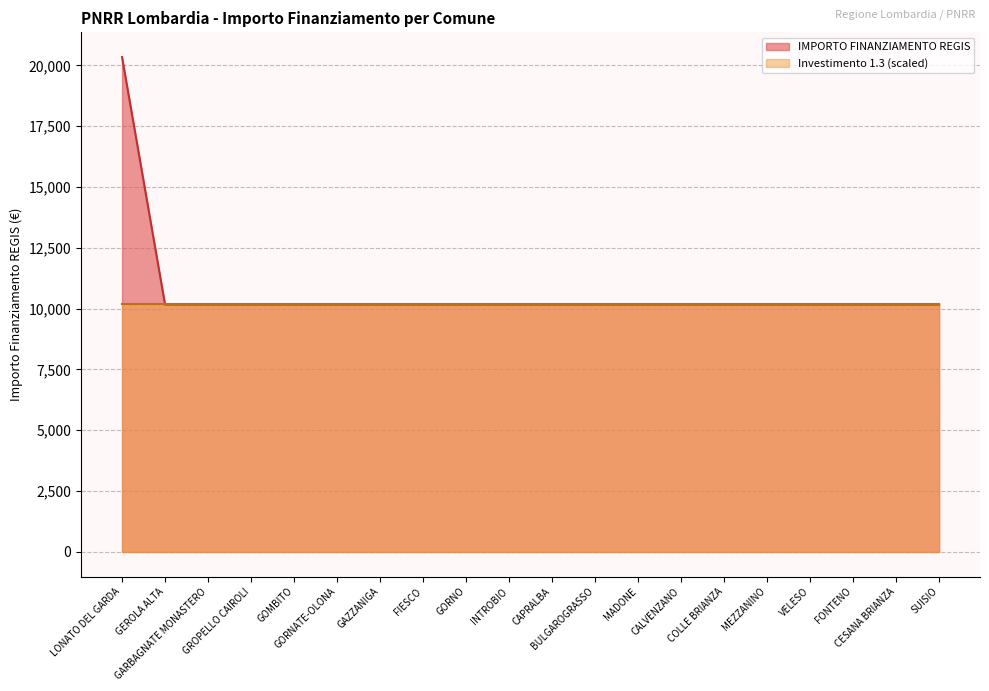

What is the maximum value shown in the chart?

20344.0